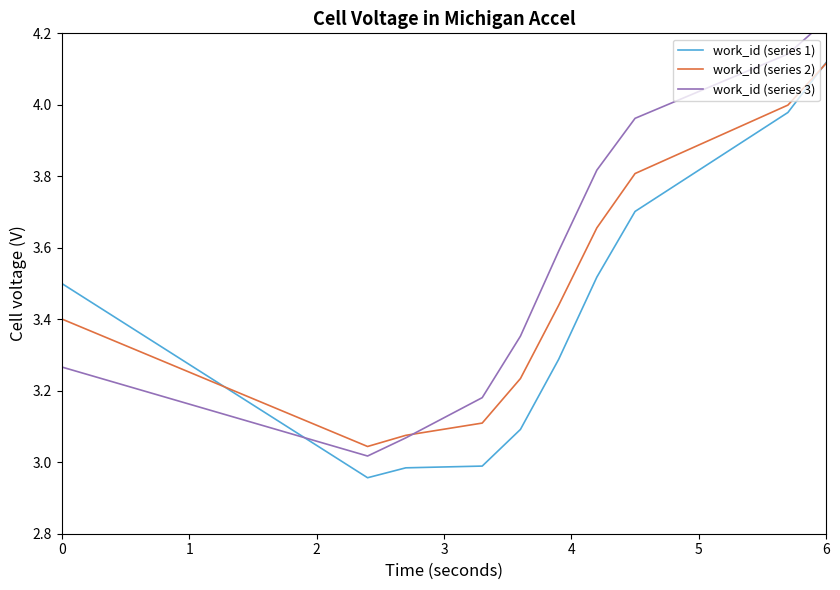

At which label does work_id (series 1) reach its peak?

6